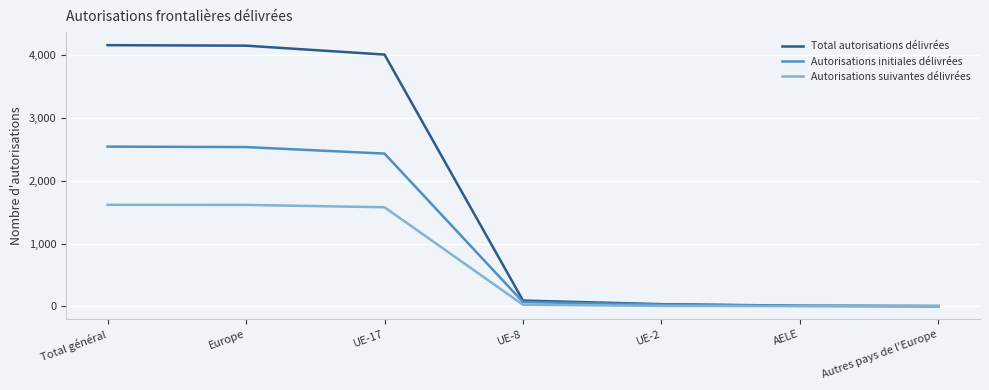

Where does the Autorisations suivantes délivrées series first go above 24?

Total général